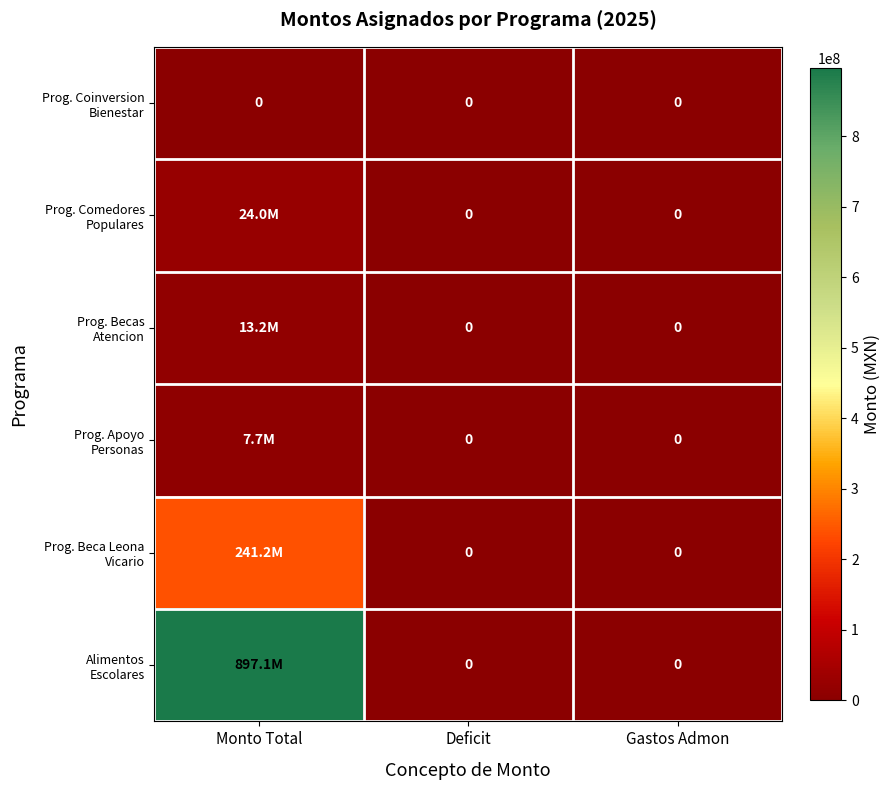

How many Prog. Beca Leona Vicario values are between 0 and 241164650?

3